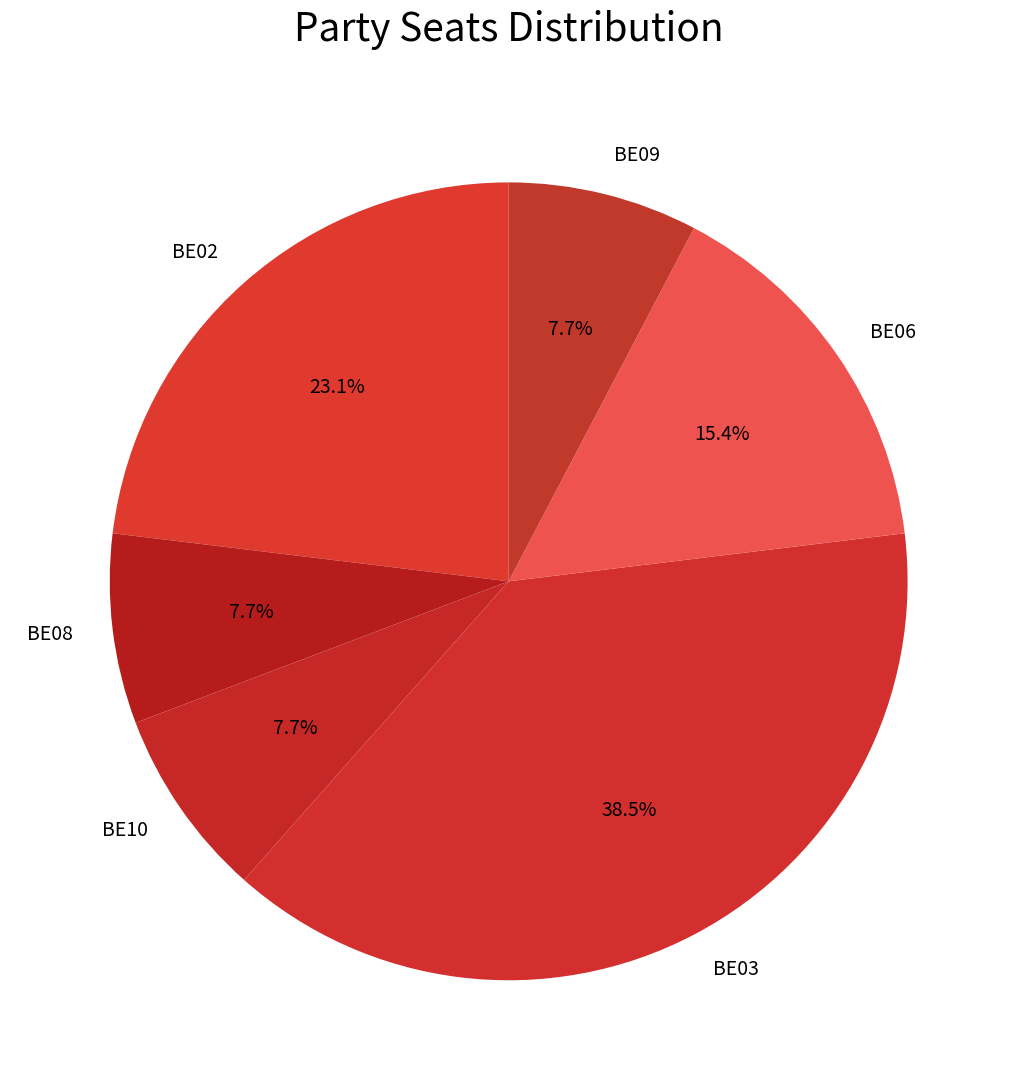

Which has a higher value, BE06 or BE09?

BE06